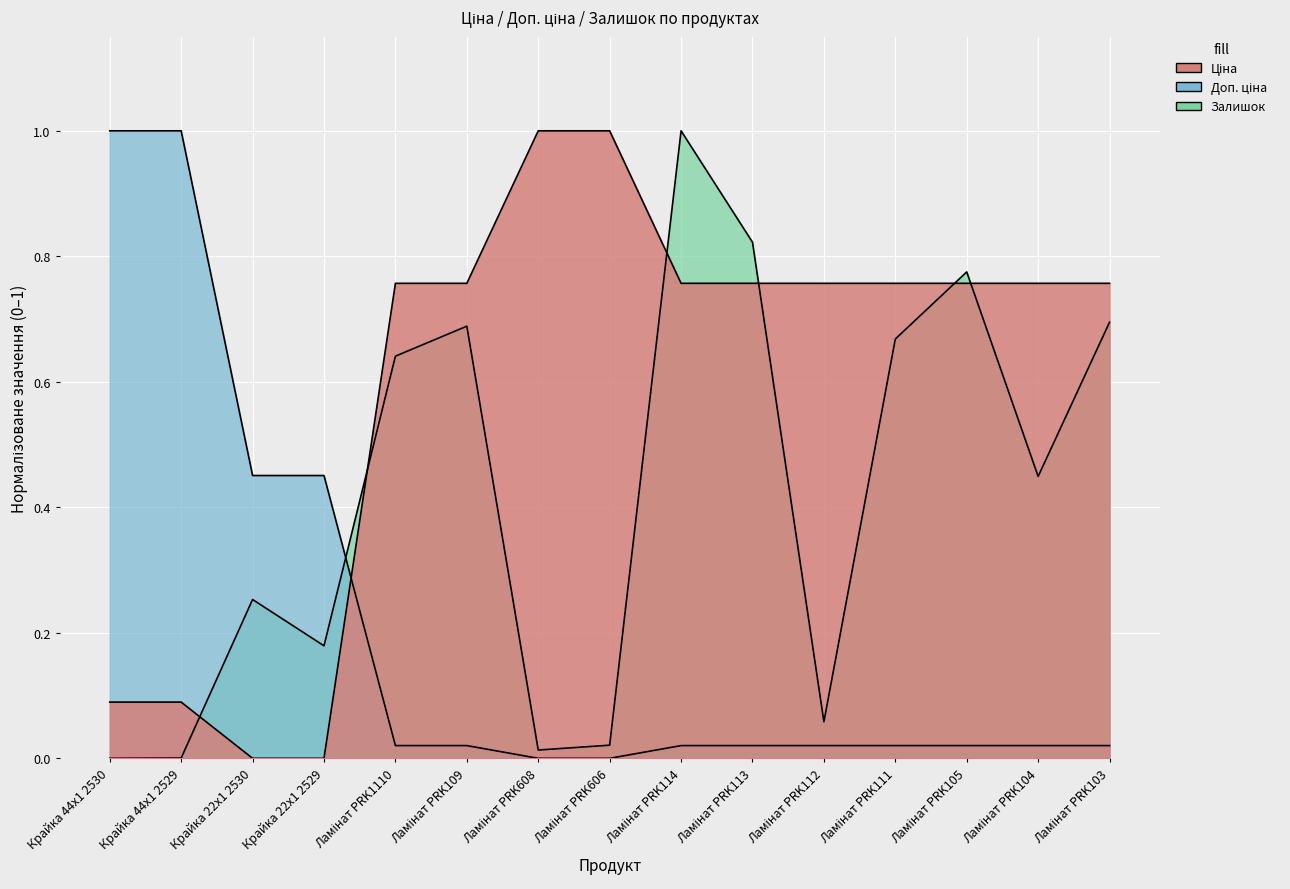

At which label is Доп. ціна closest to 0?

Ламінат PRK608